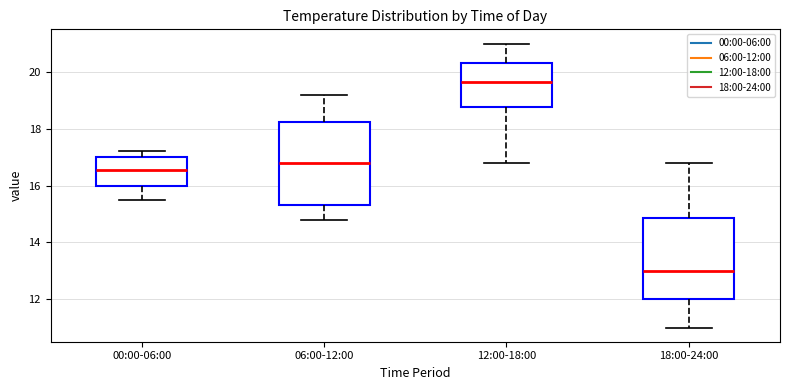

Which box has the highest median line?

12:00-18:00